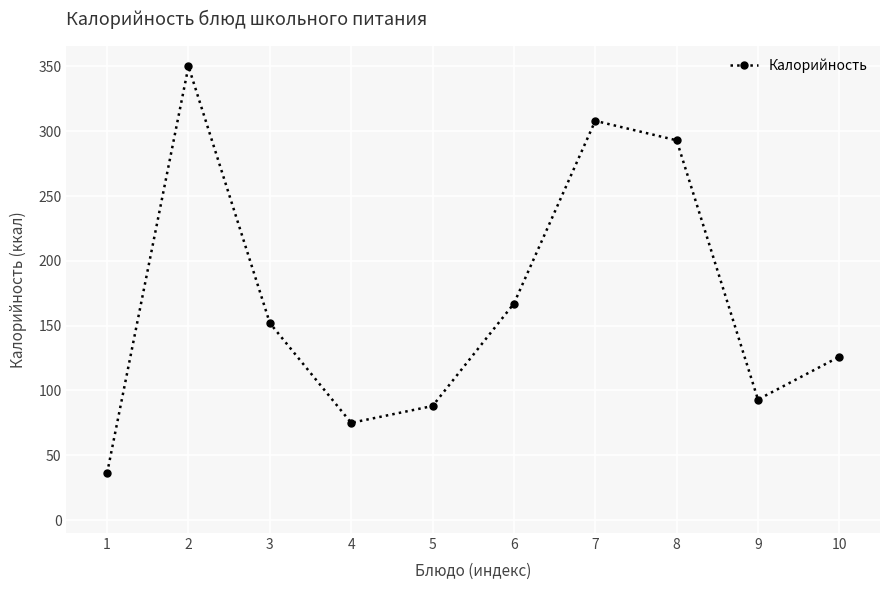

How many categories are shown in the chart?

10